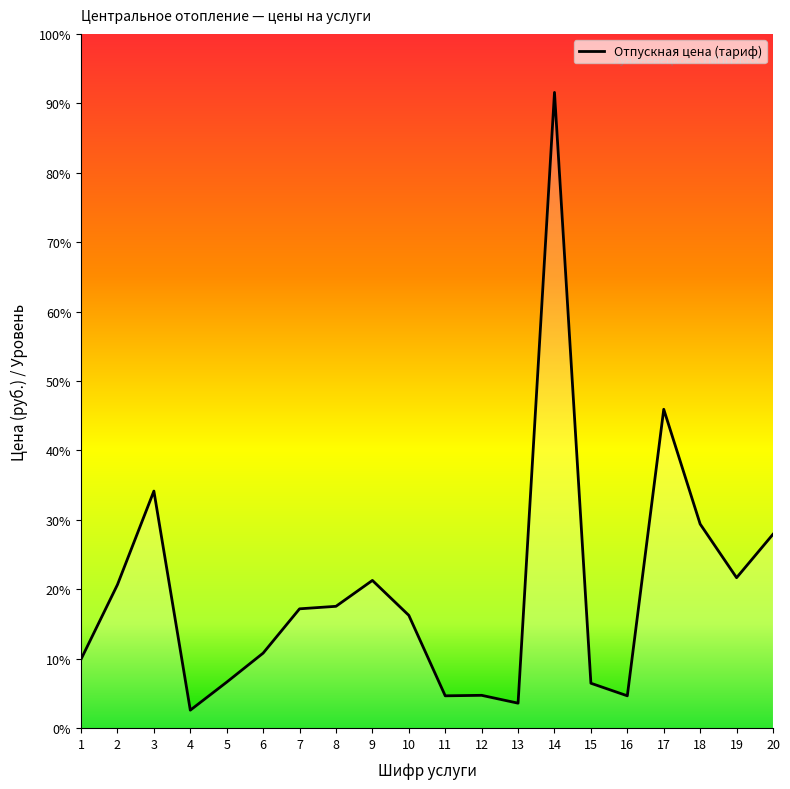

At which label does the data first exceed 17?

2